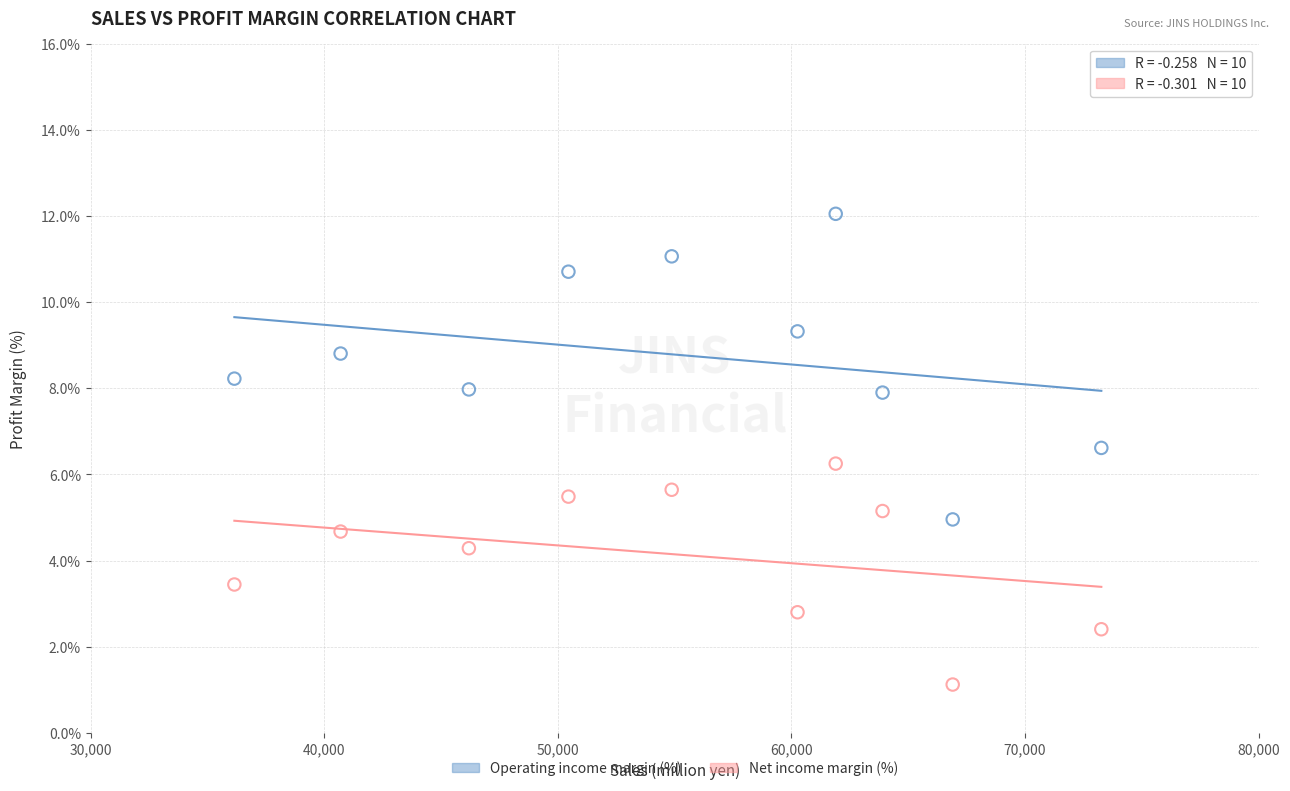

What are all the series names shown in the legend?

Operating income margin (%), Net income margin (%)